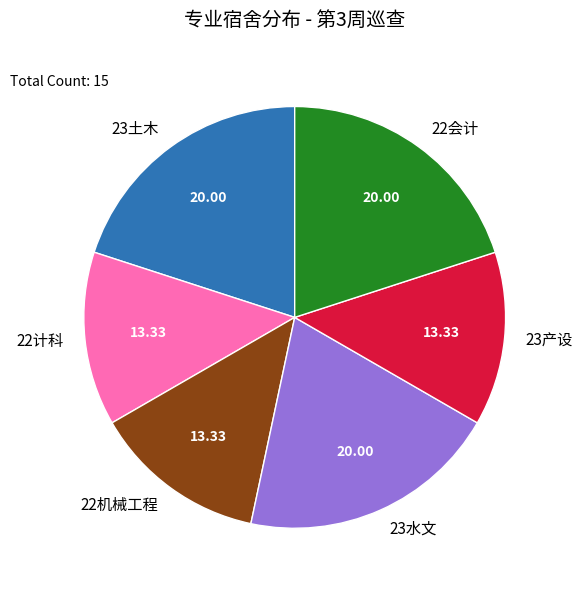

Does 22机械工程 account for over 50% of the chart?

No